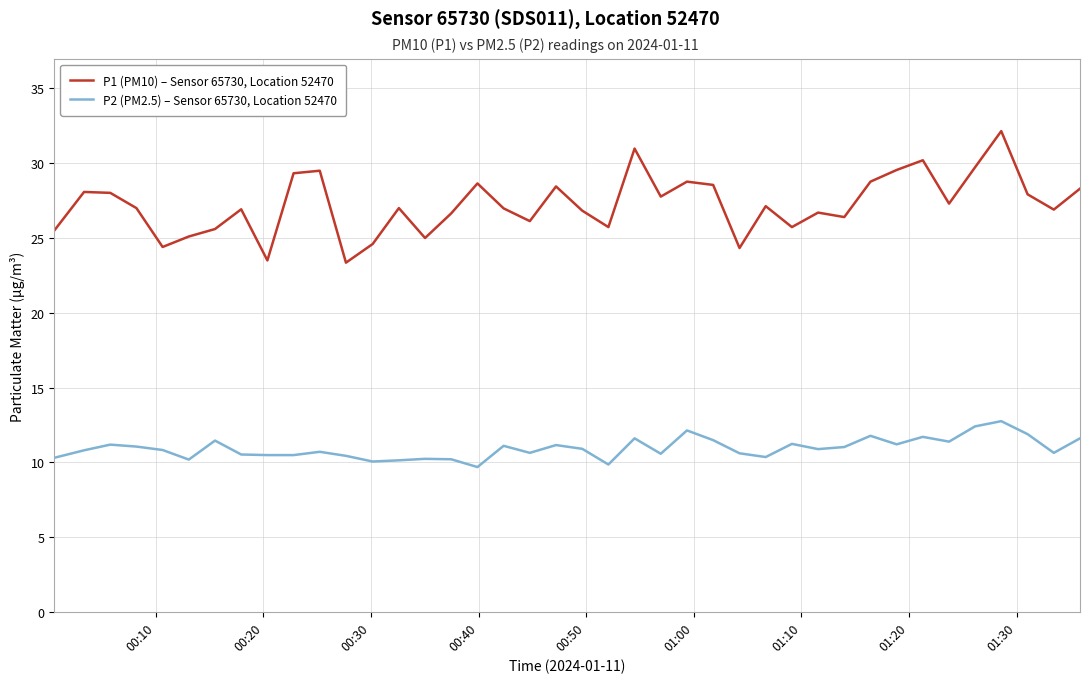

What is the difference between the maximum and minimum values in the P1 (PM10) – Sensor 65730, Location 52470 series?

8.8